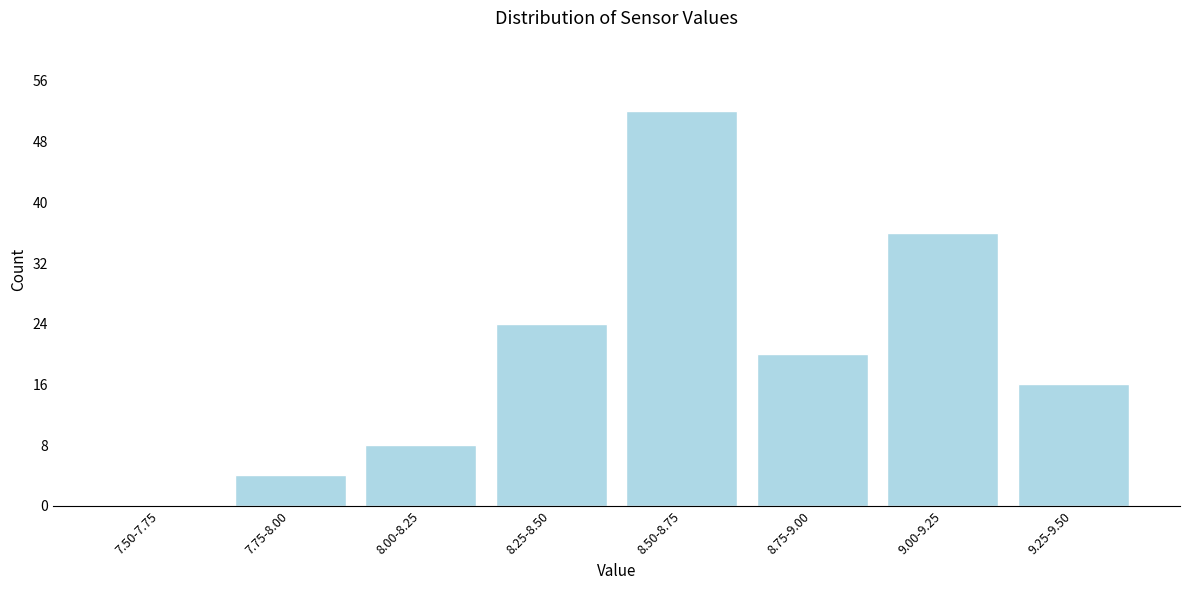

Reading left to right, transcribe all the data shown in this chart.

7.50-7.75=0	7.75-8.00=4	8.00-8.25=8	8.25-8.50=24	8.50-8.75=52	8.75-9.00=20	9.00-9.25=36	9.25-9.50=16